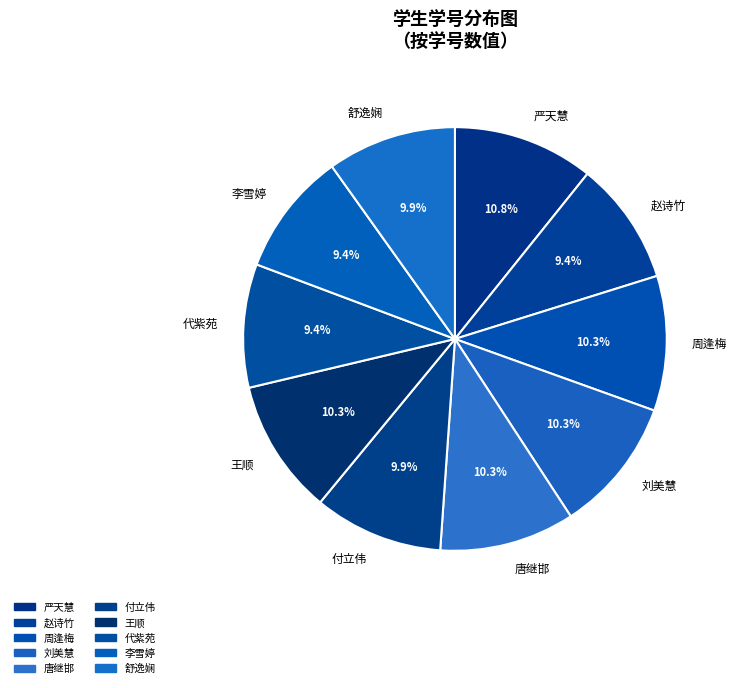

Approximately how many times larger is the value at 严天慧 compared to 唐继邯?

1.0